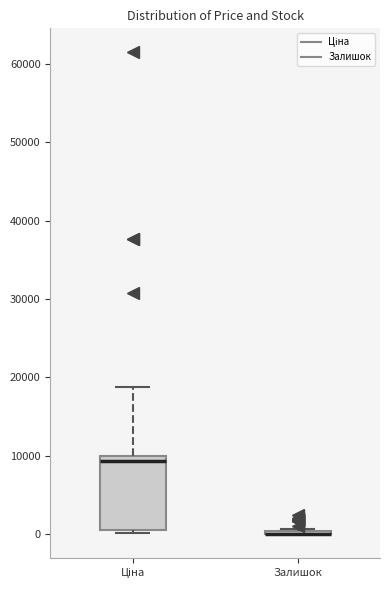

Which box is the tallest, from its lower edge to its upper edge?

Ціна